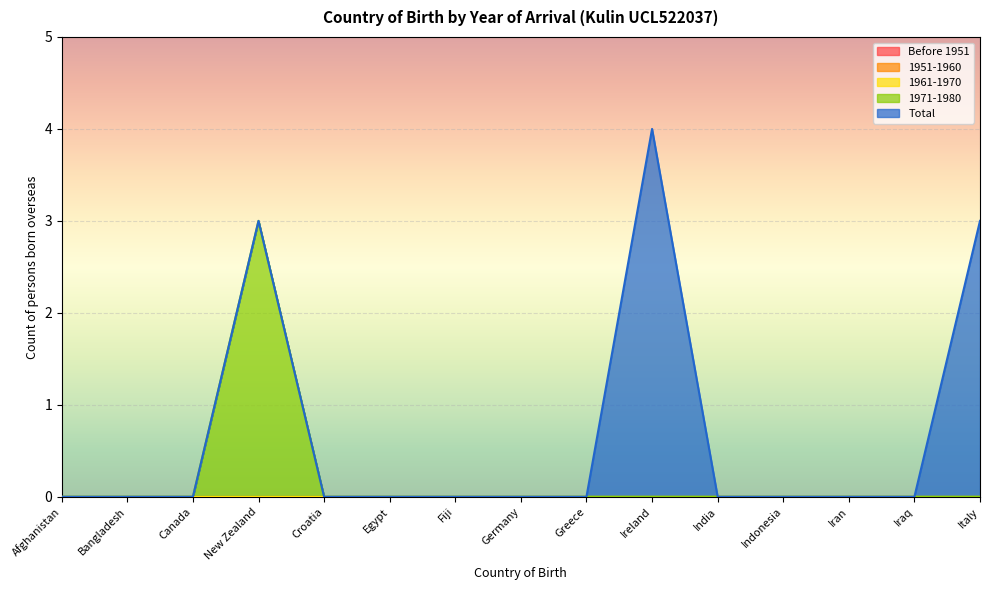

Reading left to right, list all the values displayed in this chart.

Before 1951: Afghanistan=0	Bangladesh=0	Canada=0	New Zealand=0	Croatia=0	Egypt=0	Fiji=0	Germany=0	Greece=0	Ireland=0	India=0	Indonesia=0	Iran=0	Iraq=0	Italy=0
1951-1960: Afghanistan=0	Bangladesh=0	Canada=0	New Zealand=0	Croatia=0	Egypt=0	Fiji=0	Germany=0	Greece=0	Ireland=0	India=0	Indonesia=0	Iran=0	Iraq=0	Italy=0
1961-1970: Afghanistan=0	Bangladesh=0	Canada=0	New Zealand=0	Croatia=0	Egypt=0	Fiji=0	Germany=0	Greece=0	Ireland=0	India=0	Indonesia=0	Iran=0	Iraq=0	Italy=0
1971-1980: Afghanistan=0	Bangladesh=0	Canada=0	New Zealand=3	Croatia=0	Egypt=0	Fiji=0	Germany=0	Greece=0	Ireland=0	India=0	Indonesia=0	Iran=0	Iraq=0	Italy=0
Total: Afghanistan=0	Bangladesh=0	Canada=0	New Zealand=0	Croatia=0	Egypt=0	Fiji=0	Germany=0	Greece=0	Ireland=4	India=0	Indonesia=0	Iran=0	Iraq=0	Italy=3